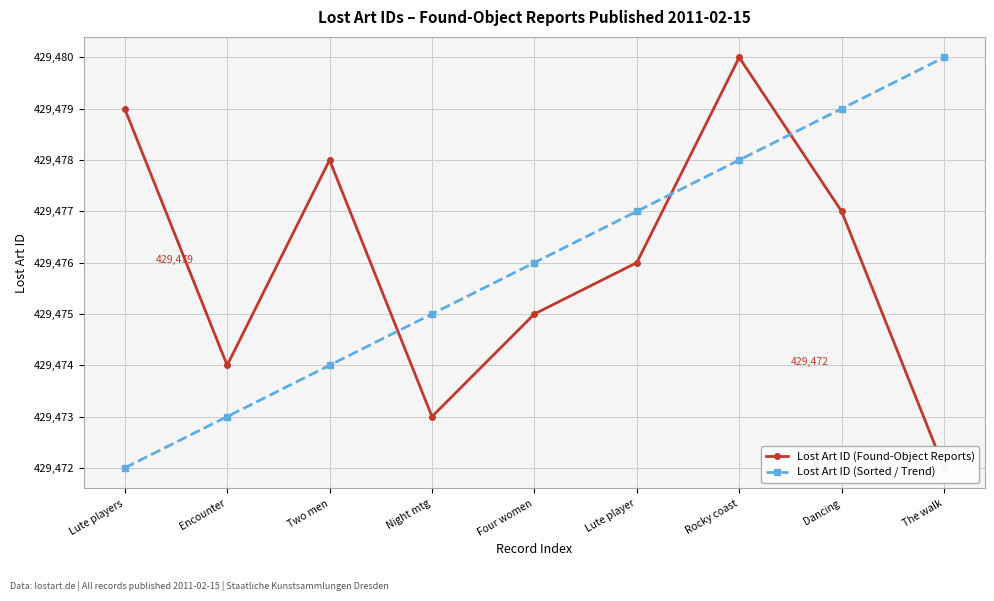

True or false: Lost Art ID (Sorted / Trend) has more than 2 points higher than both neighbors.

False